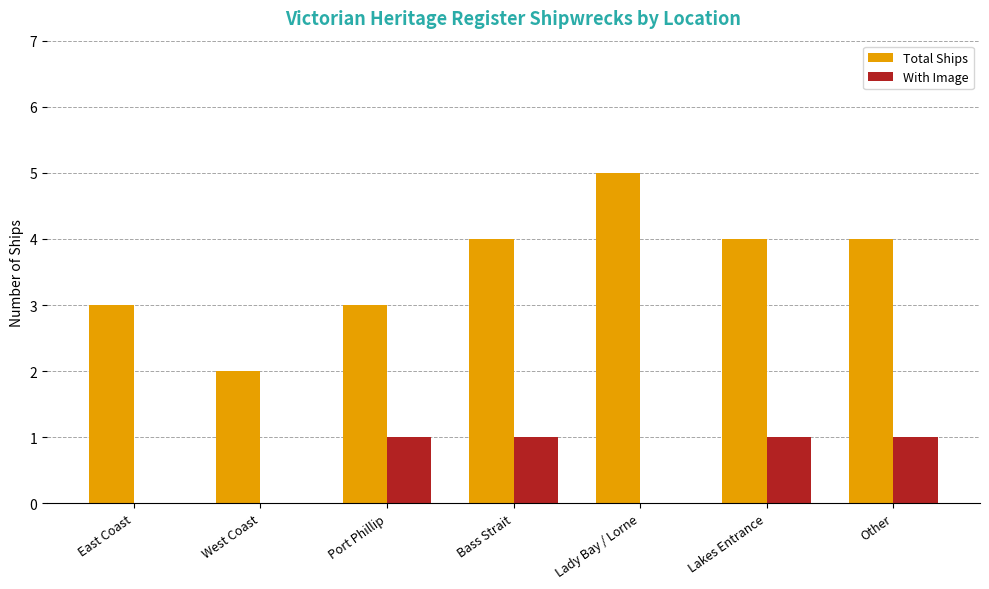

What is the spread (max minus min) of values at Lady Bay / Lorne?

5